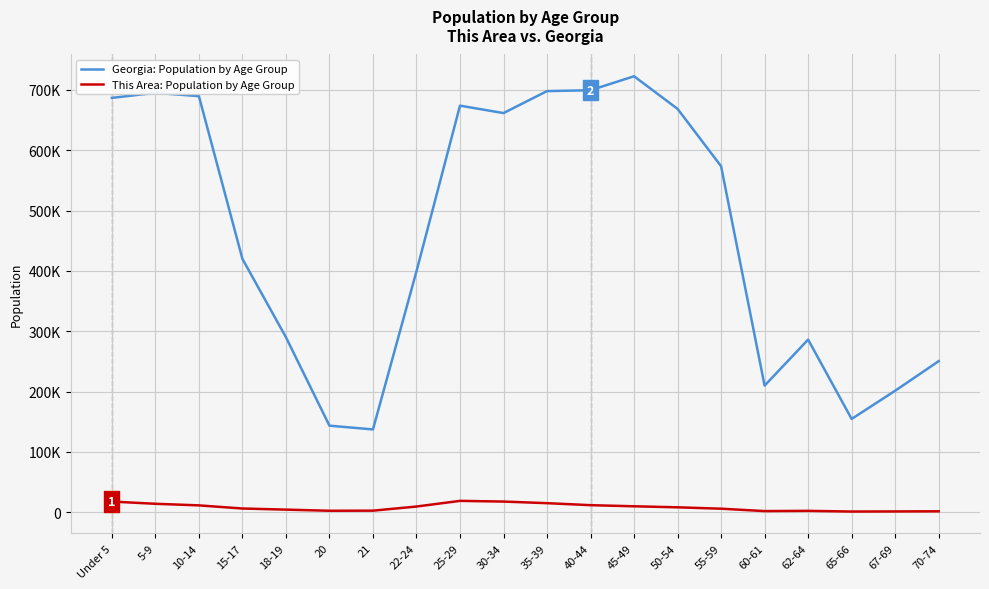

What is the label of the 9th point from the right?

40-44